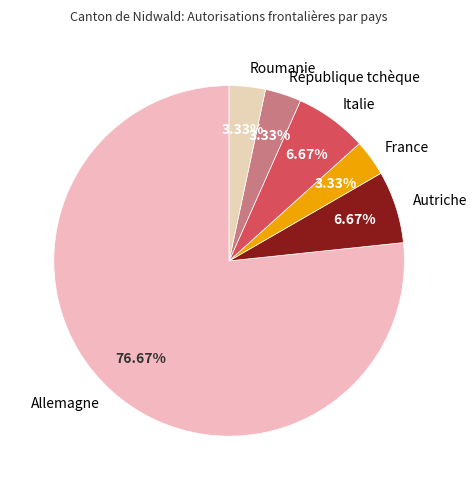

Which category has the biggest portion of the pie?

Allemagne